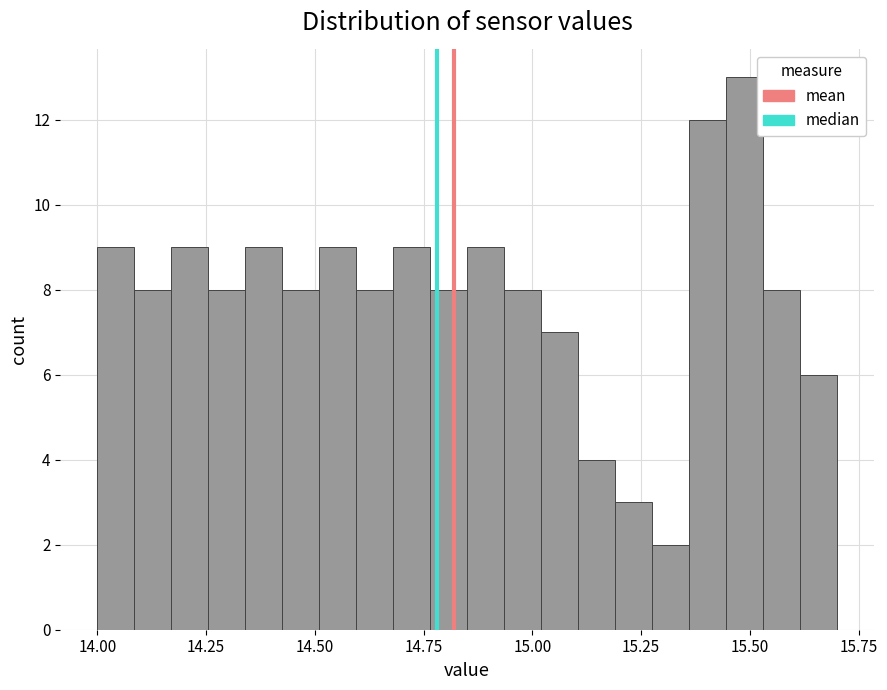

Read against the x-axis, roughly where is the centre of the tallest bar?

15.50